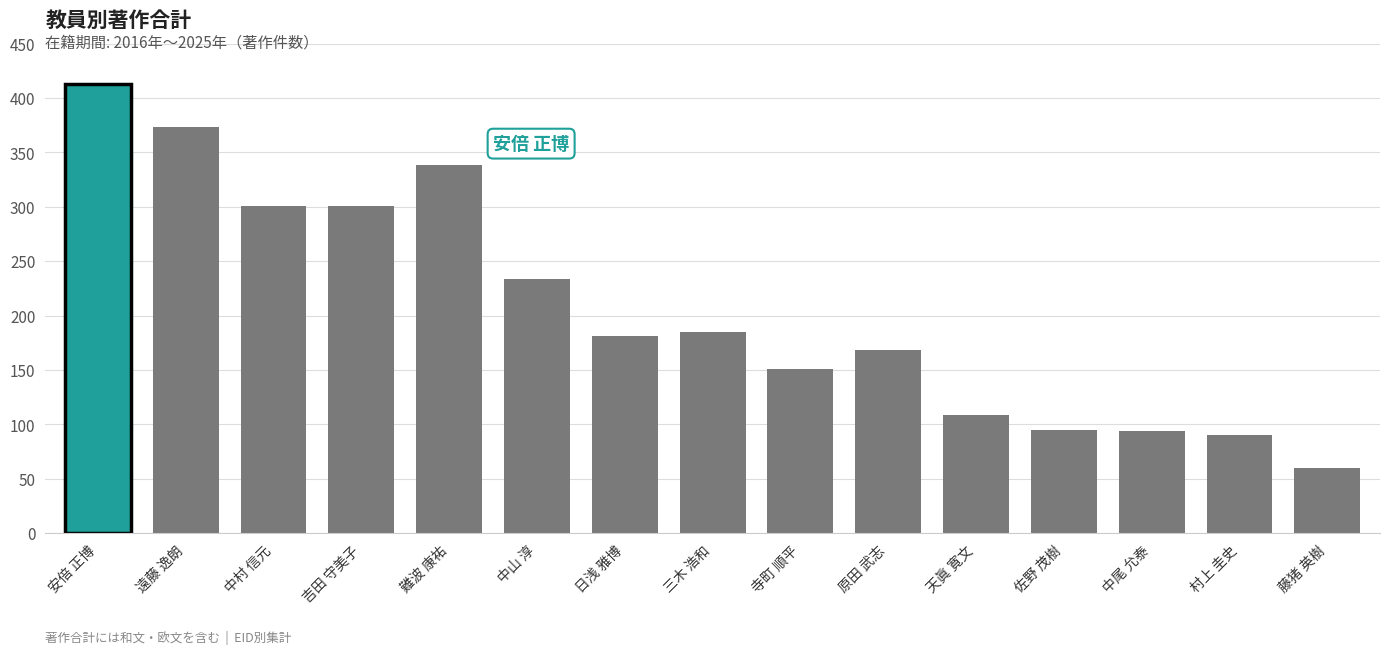

What is the difference between the values at 吉田 守美子 and 遠藤 逸朗?

72